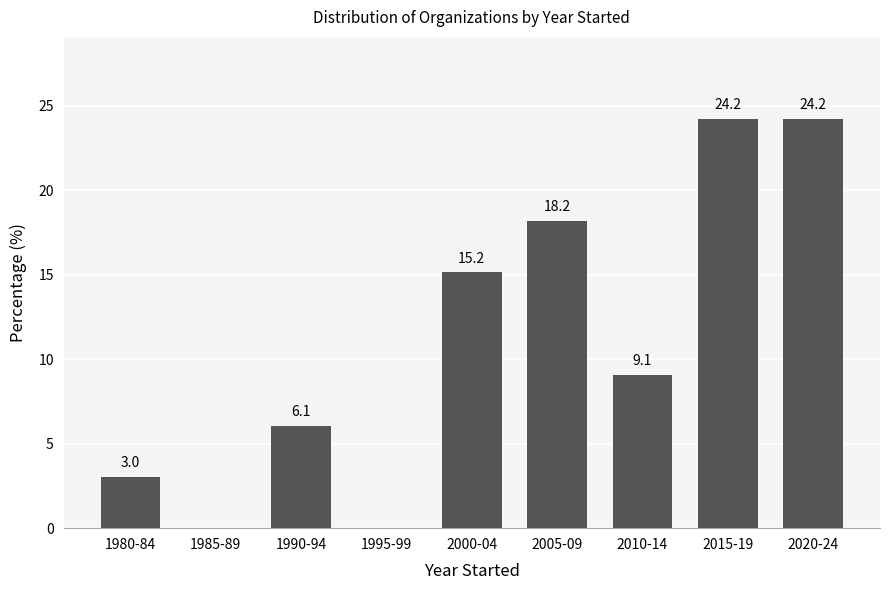

Reading left to right, transcribe all the data shown in this chart.

1980-84=3.0	1985-89=0.0	1990-94=6.1	1995-99=0.0	2000-04=15.2	2005-09=18.2	2010-14=9.1	2015-19=24.2	2020-24=24.2